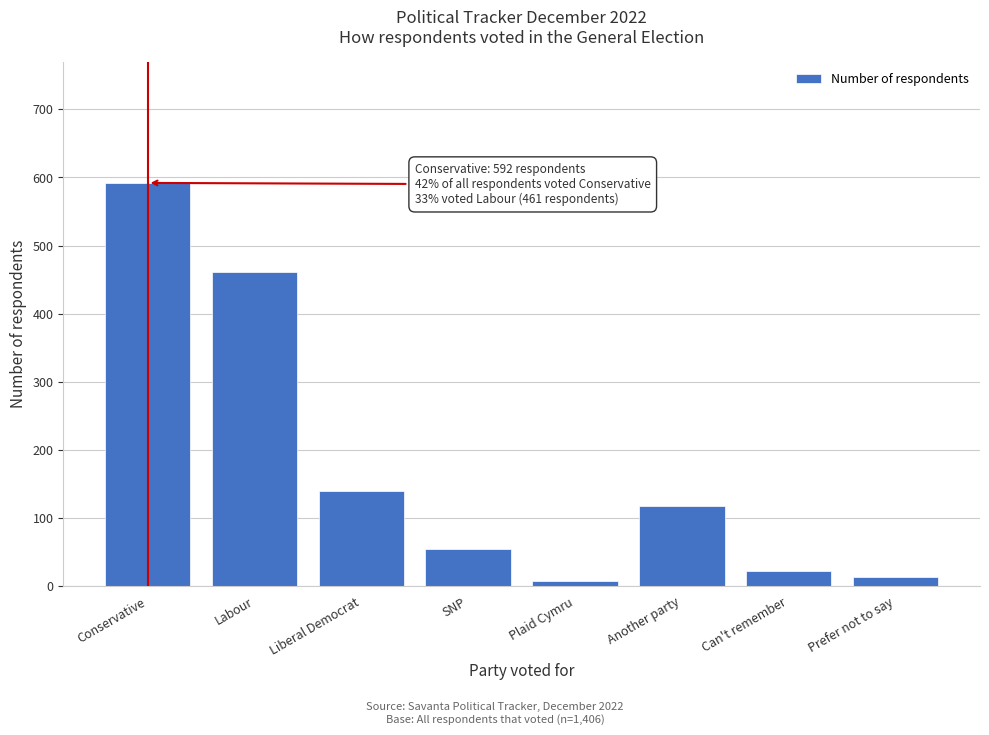

Reading left to right, list all the values displayed in this chart.

Conservative=592	Labour=461	Liberal Democrat=139	SNP=55	Plaid Cymru=7	Another party=118	Can't remember=22	Prefer not to say=13